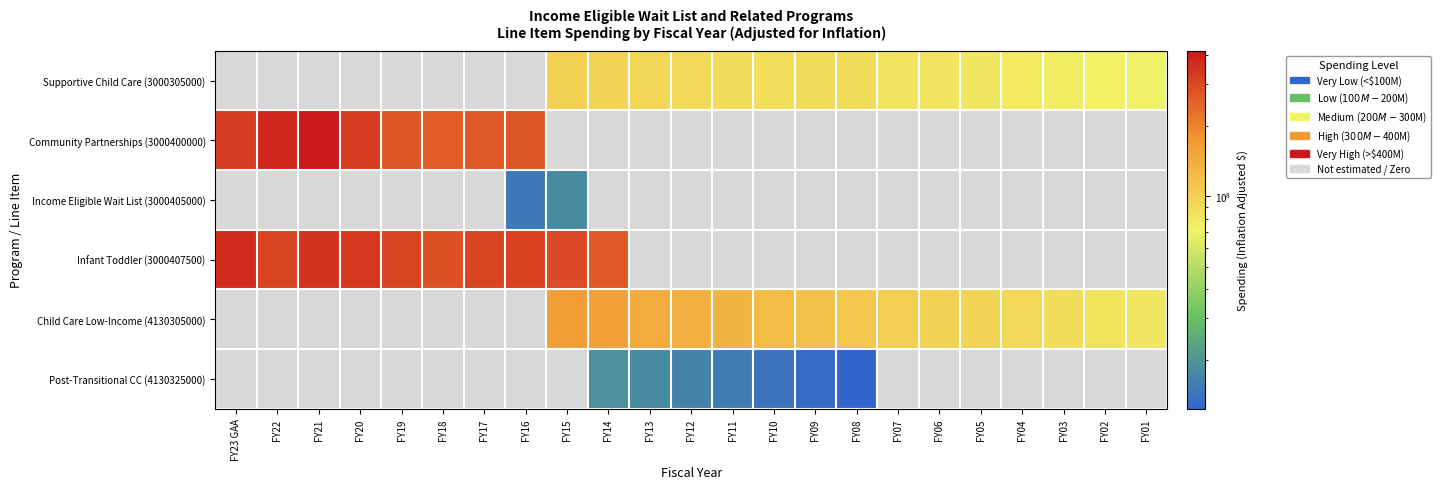

At which category does the chart reach its minimum across all series?

FY08